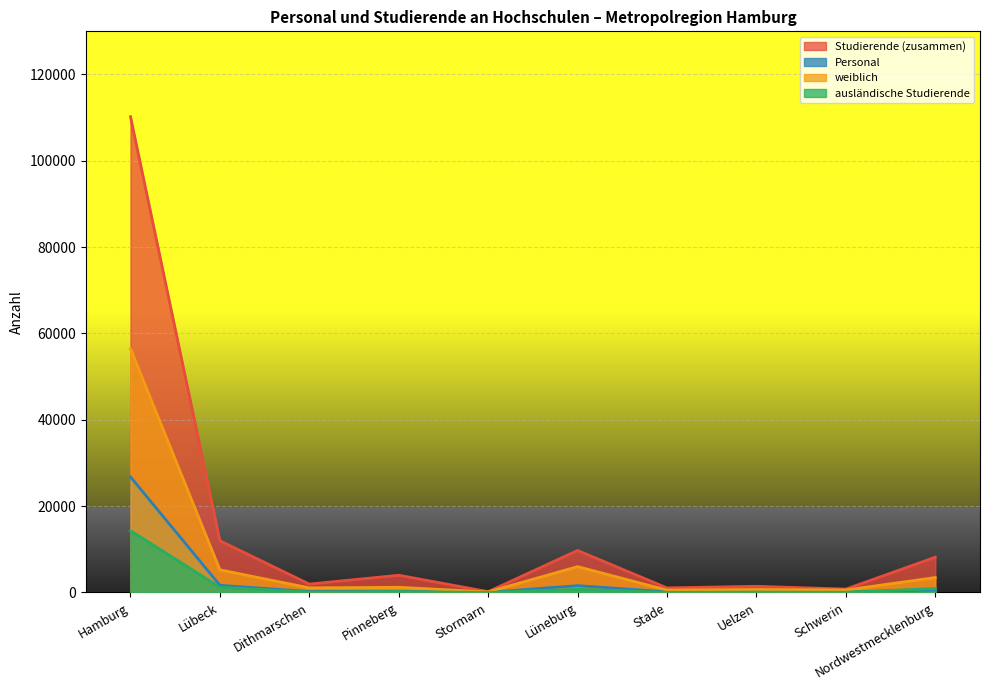

Does the chart display data point markers on the line(s)?

No